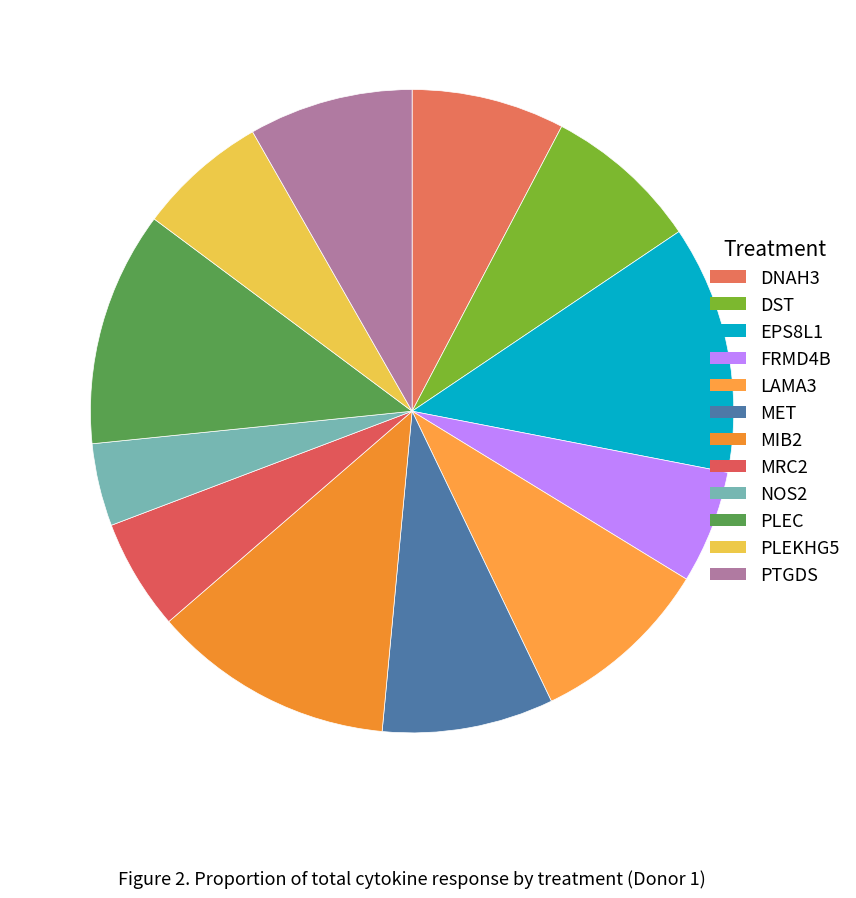

What is the ratio of the value at FRMD4B to the value at PTGDS?

0.7